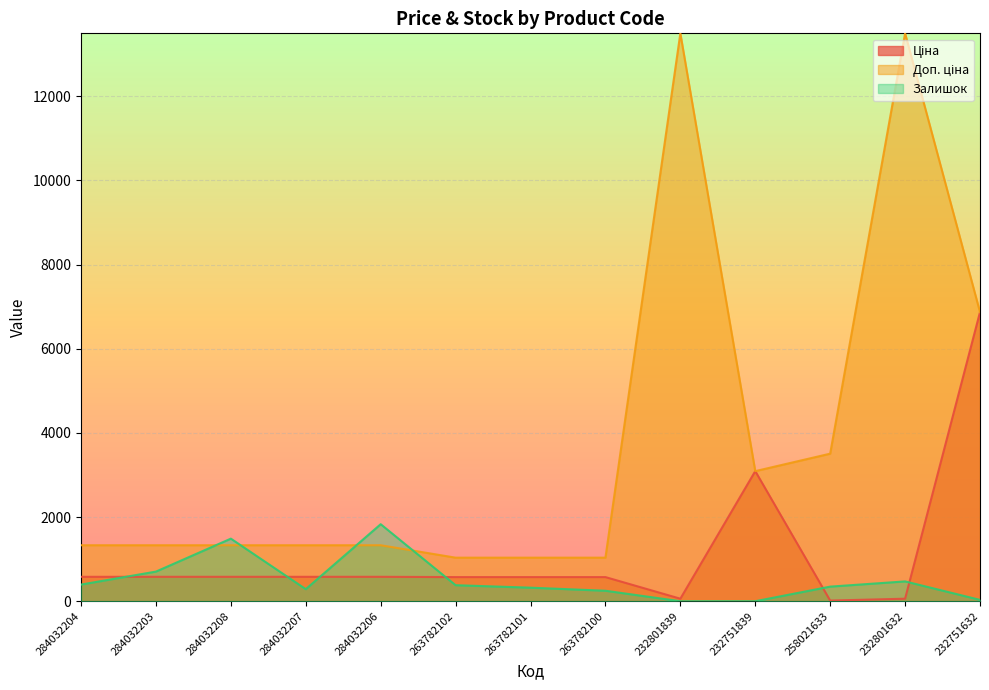

Between 232801839 and 232751839, which series saw the biggest shift?

Доп. ціна